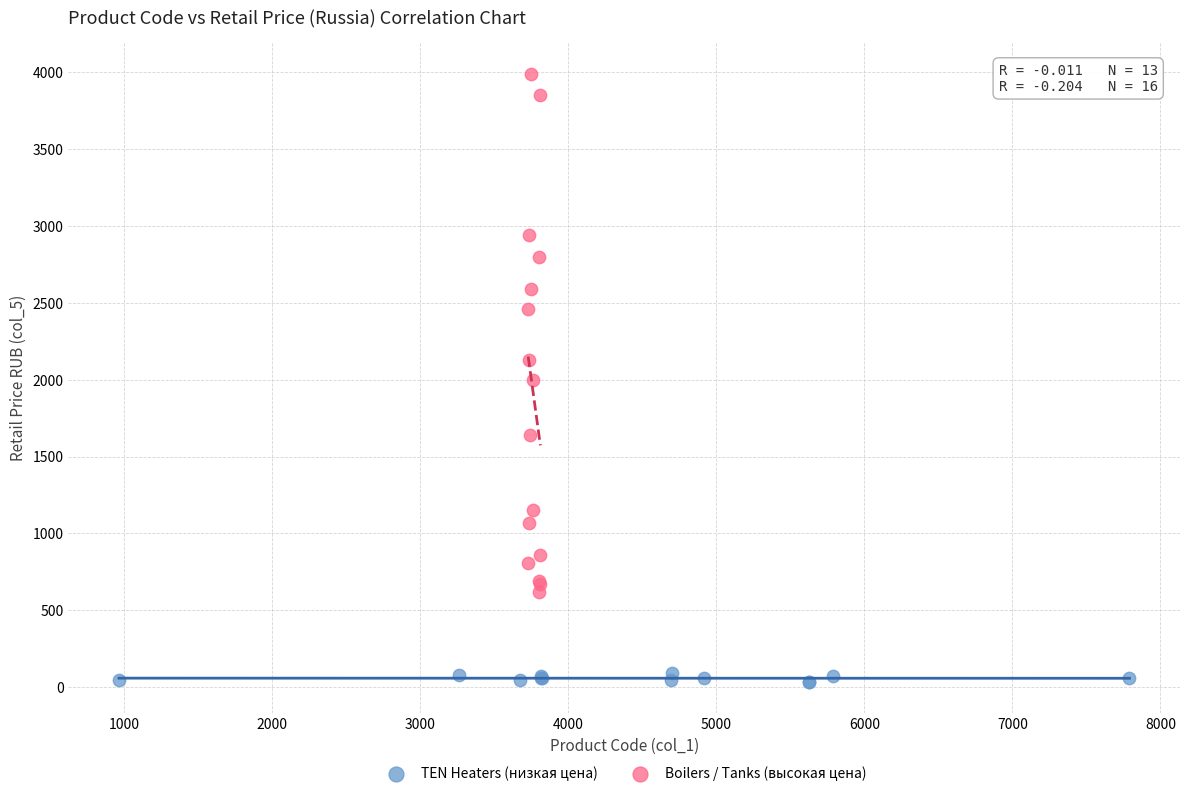

Which series reaches the maximum Y coordinate?

Boilers / Tanks (высокая цена)